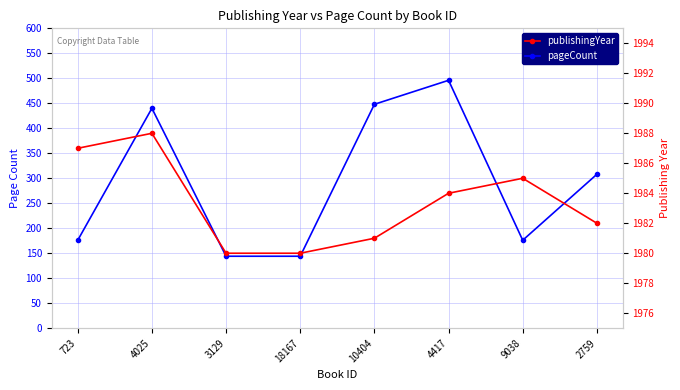

Which category has the lowest value in the pageCount series?

3129